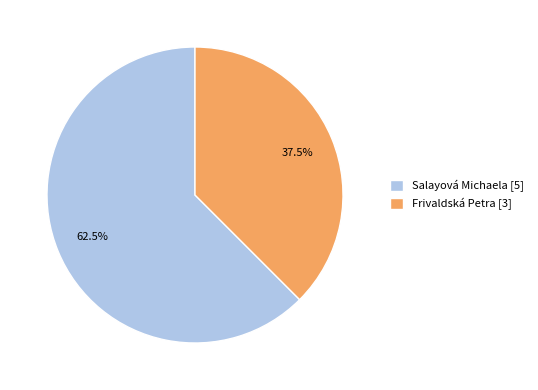

How many segments does this pie chart have?

2